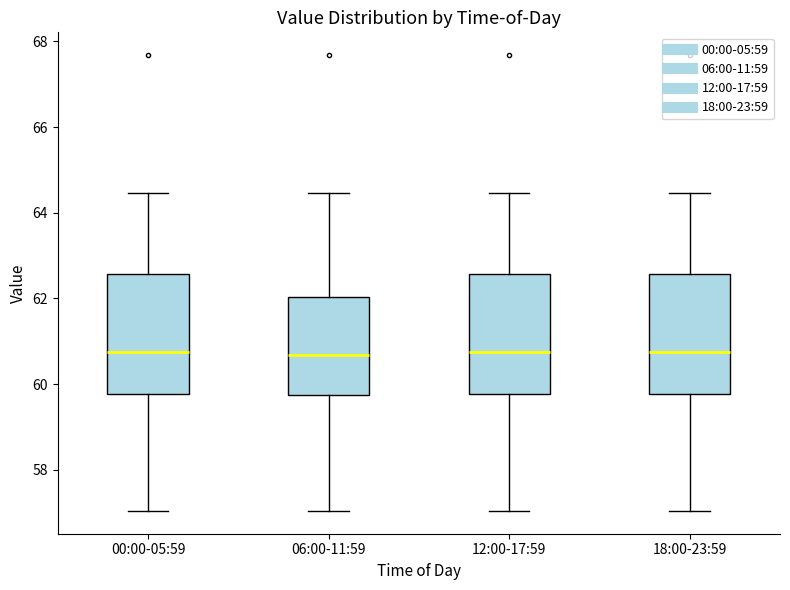

Reading left to right, transcribe this box plot: for each box, give where its median line is, the range the box spans, and where its two whiskers end, as read against the y-axis. The values are not printed on the chart, so give them approximately, as read against the axis.

00:00-05:59: median 60.8, box 59.8 to 62.6, whiskers 57.0 to 64.4
06:00-11:59: median 60.6, box 59.8 to 62.0, whiskers 57.0 to 64.4
12:00-17:59: median 60.8, box 59.8 to 62.6, whiskers 57.0 to 64.4
18:00-23:59: median 60.8, box 59.8 to 62.6, whiskers 57.0 to 64.4